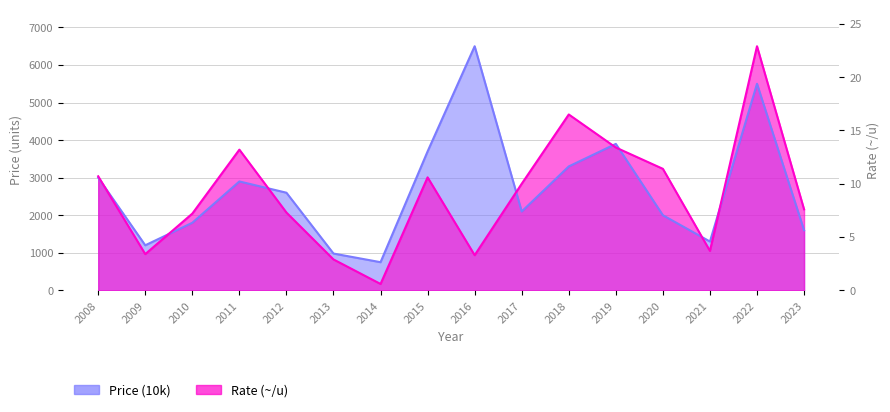

Where is the first local minimum for Price (10k)?

2009